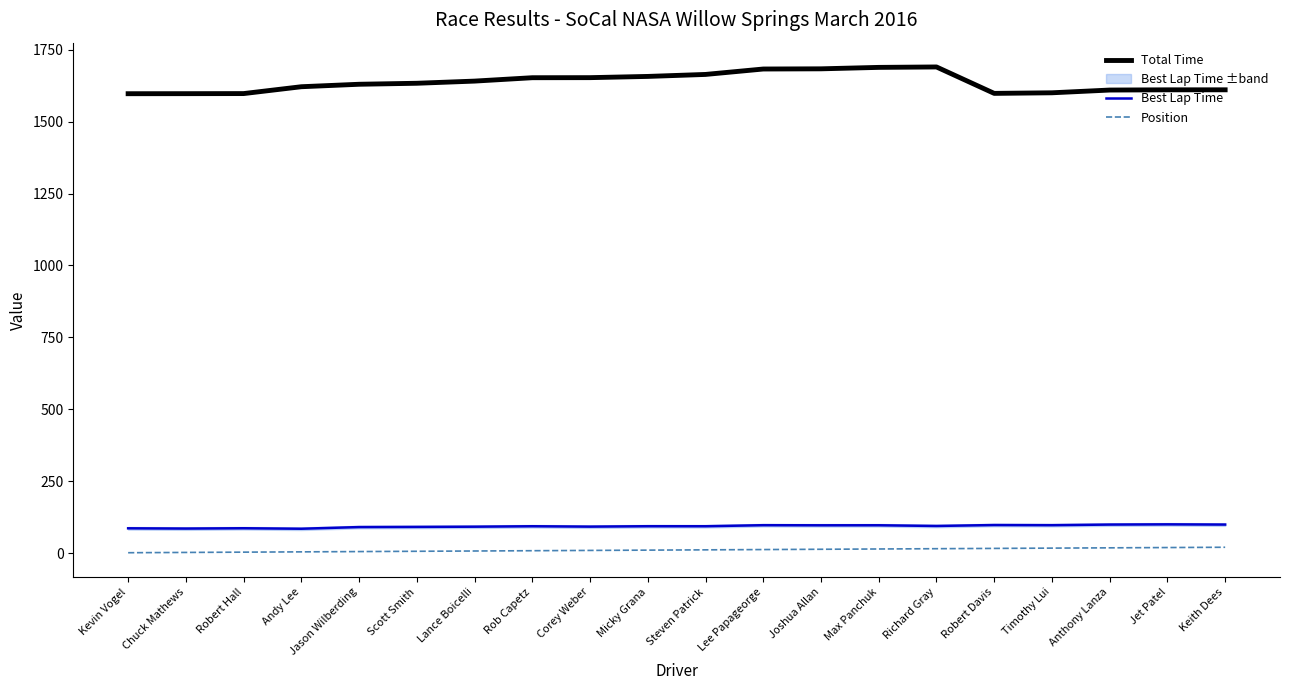

Reading right to left, transcribe all the data shown in this chart.

Total Time: 1610.5	1610.5	1609.7	1600.2	1598.1	1690.0	1688.5	1683.5	1682.8	1664.0	1657.1	1652.8	1652.6	1640.8	1633.3	1629.8	1621.3	1597.4	1597.1	1597.0
Best Lap Time: 98.9	99.6	98.9	96.8	97.3	94.0	96.4	96.3	96.7	93.1	93.2	91.7	93.1	91.5	90.8	90.2	84.4	86.1	85.0	85.9
Position: 20.0	19.0	18.0	17.0	16.0	15.0	14.0	13.0	12.0	11.0	10.0	9.0	8.0	7.0	6.0	5.0	4.0	3.0	2.0	1.0